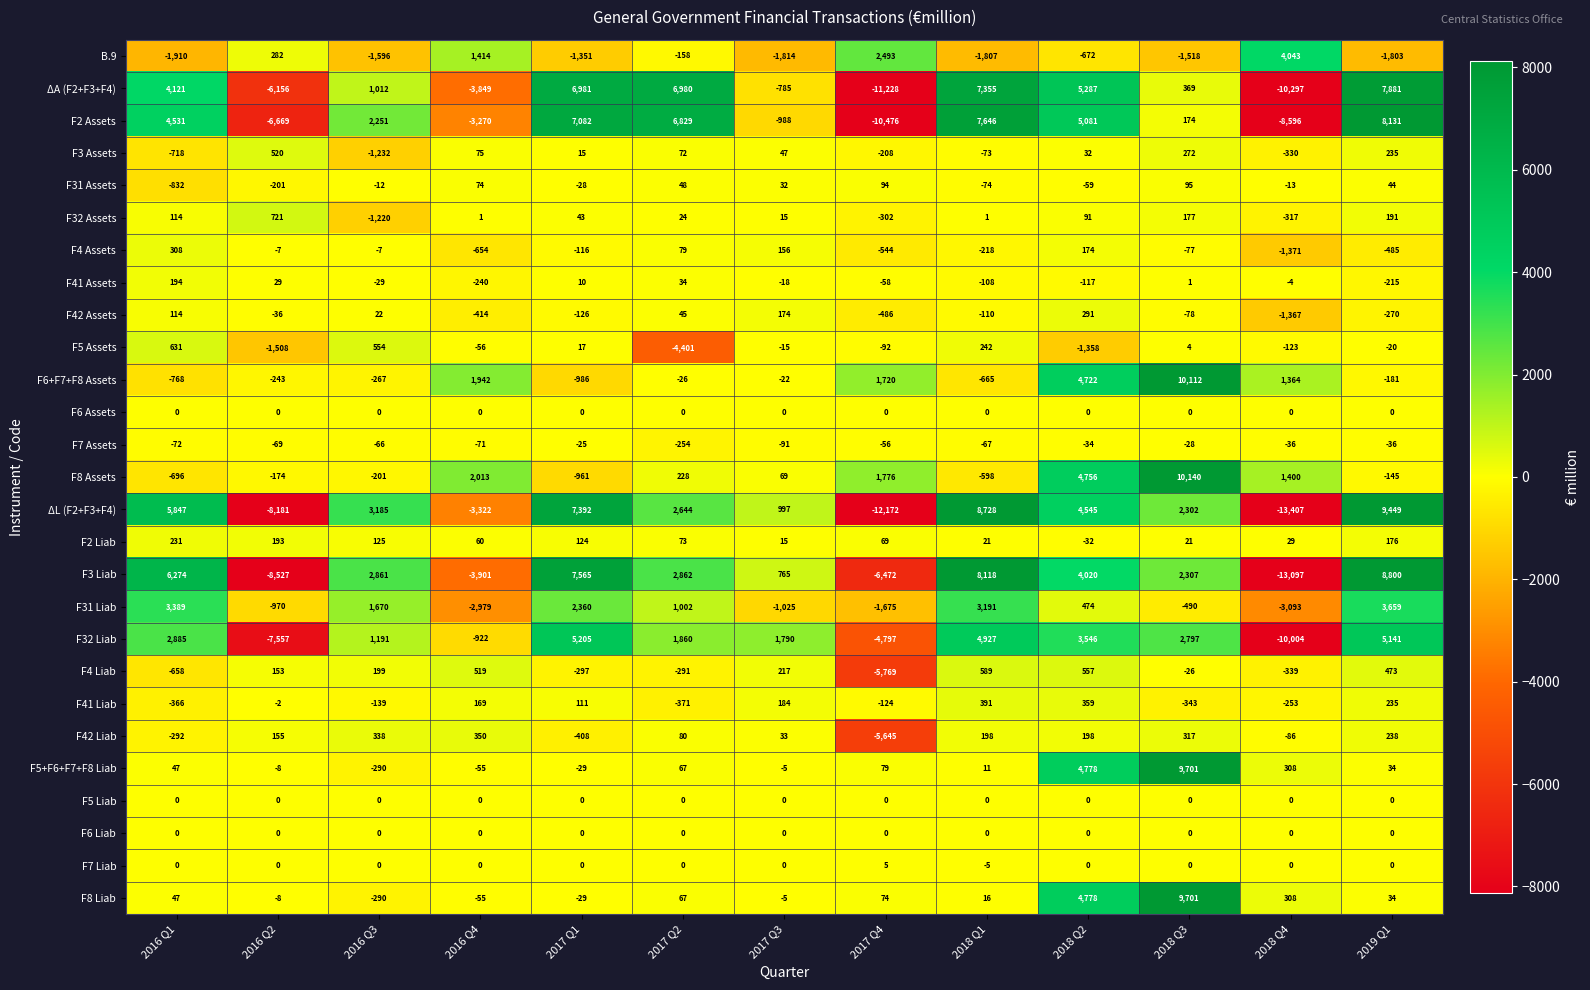

What is the total value across all series at 2018 Q2?

41417